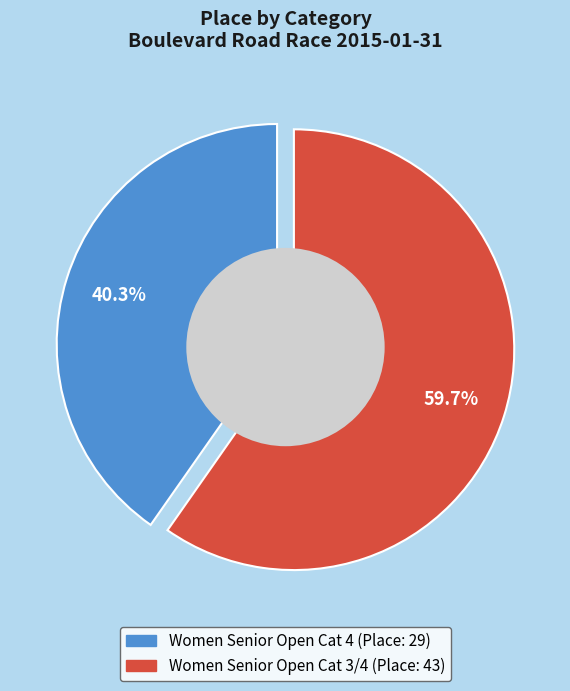

Does Women Senior Open Cat 4 account for over 50% of the chart?

No